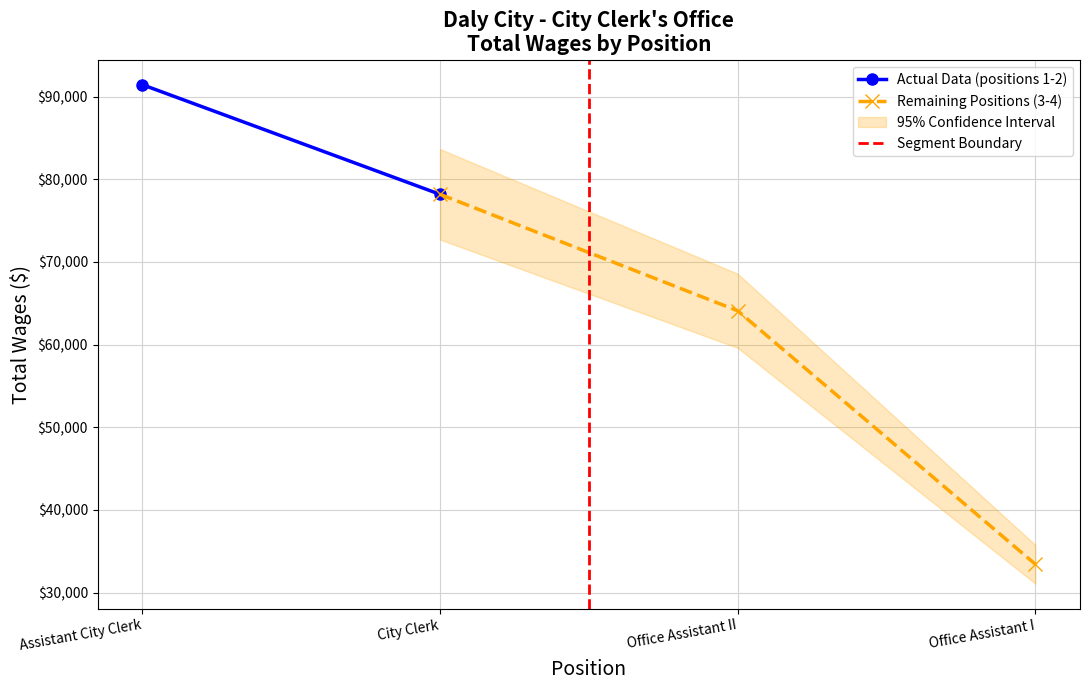

Rank the categories by Remaining Positions (3-4) value from highest to lowest.

City Clerk, Office Assistant II, Office Assistant I